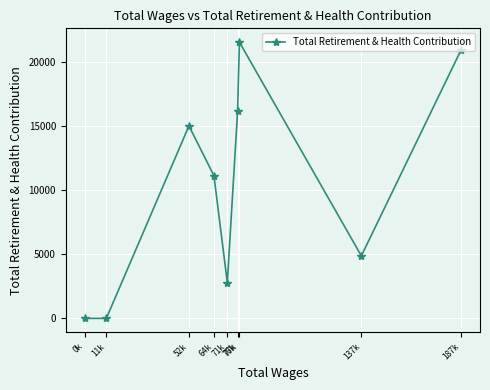

How many points are lower than both their immediate neighbors (excluding endpoints)?

2